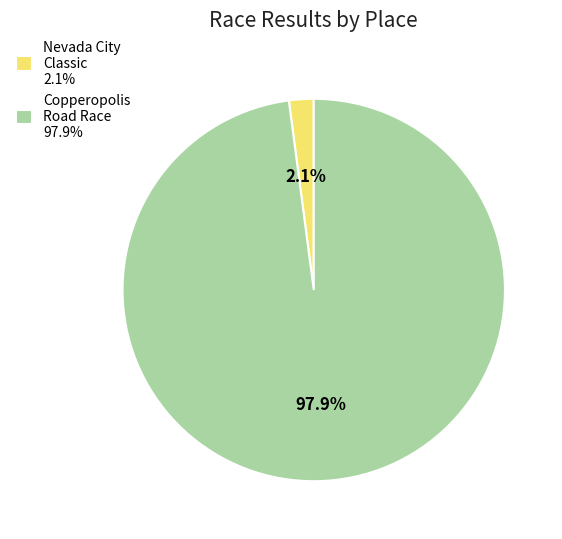

To the nearest percent, what is the difference between the largest and smallest slice percentages?

96%